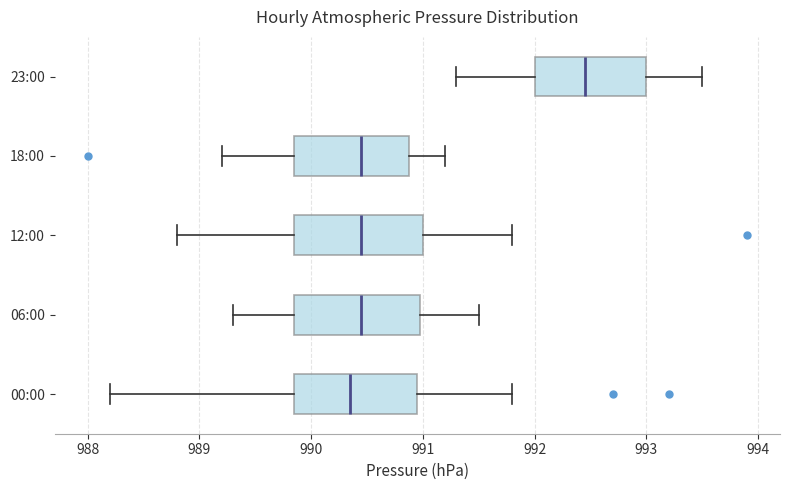

Reading bottom to top, read every box against the x-axis: the position of its median line, the range the box covers, and the ends of its whiskers. The values are not printed on the chart, so give them approximately, as read against the axis.

00:00: median 990.4, box 989.9 to 991.0, whiskers 988.2 to 991.8
06:00: median 990.5, box 989.9 to 991.0, whiskers 989.3 to 991.5
12:00: median 990.5, box 989.9 to 991.0, whiskers 988.8 to 991.8
18:00: median 990.5, box 989.9 to 990.9, whiskers 989.2 to 991.2
23:00: median 992.5, box 992.0 to 993.0, whiskers 991.3 to 993.5